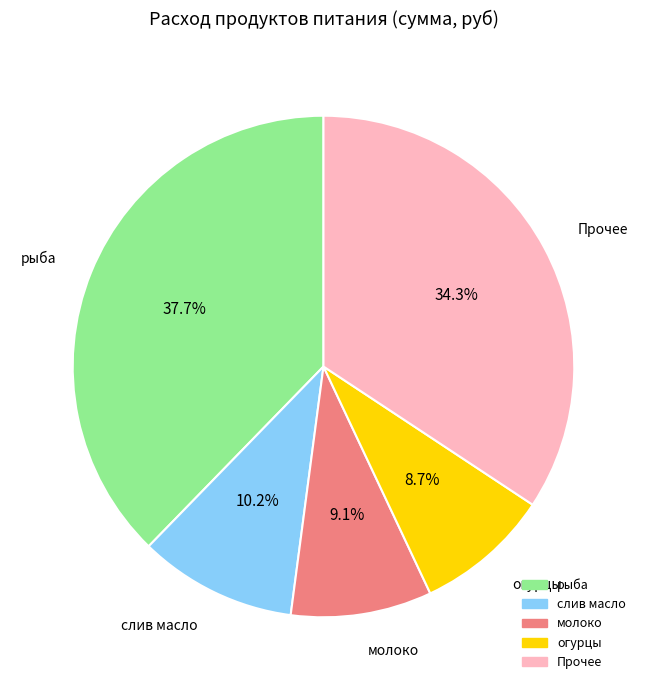

Is there any slice that represents more than half of the pie?

No